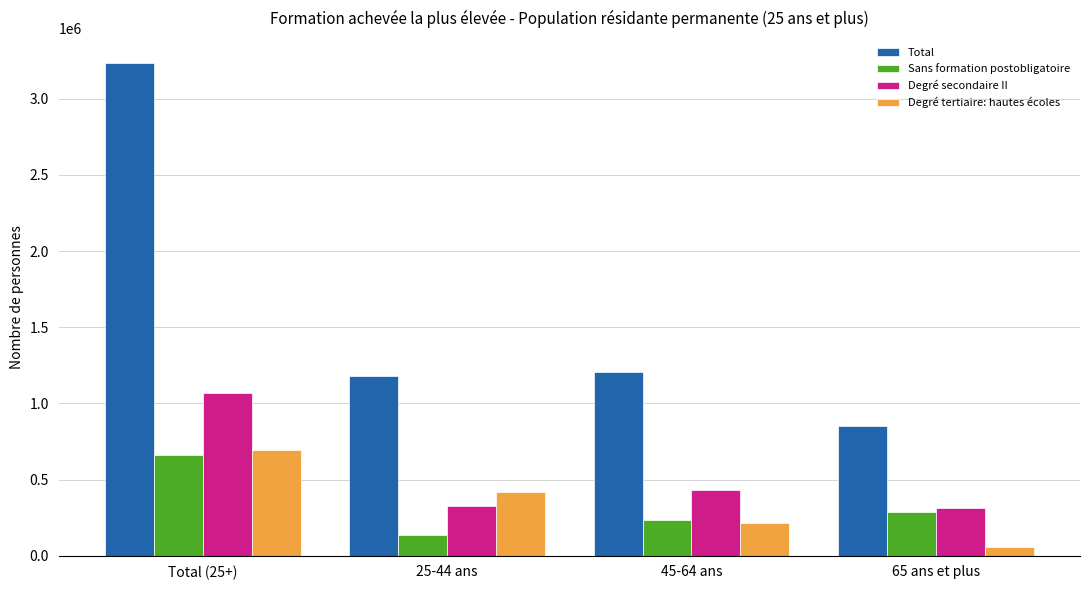

What is the label of the 2nd bar from the right?

45-64 ans